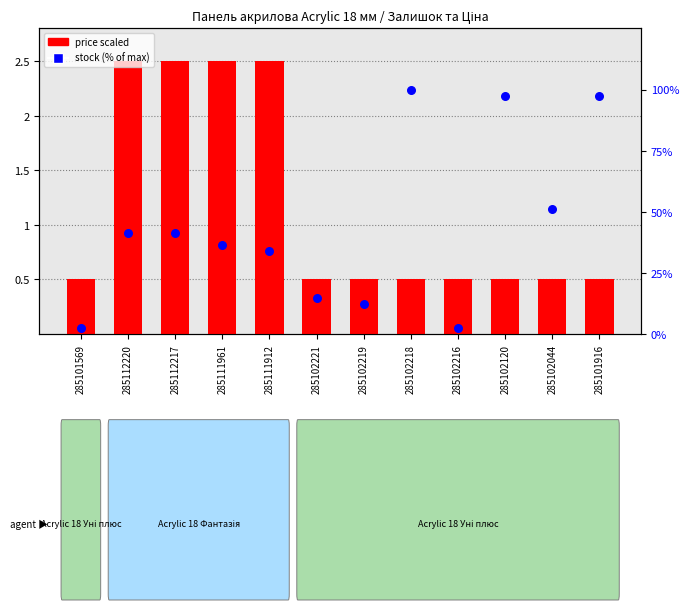

Which series has the largest total across all categories?

stock (% of max)